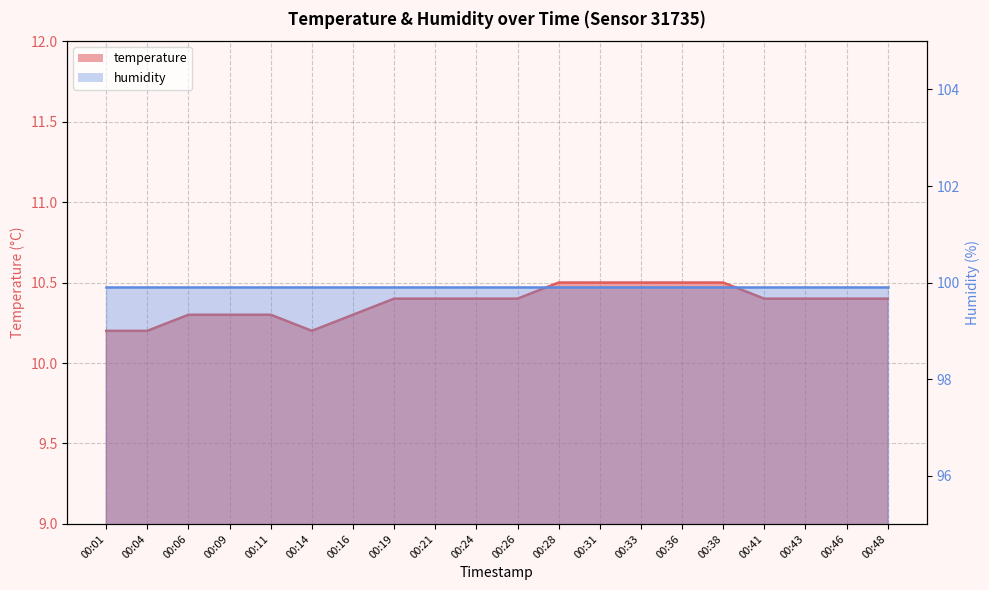

What is the difference between the maximum and minimum values?

0.3